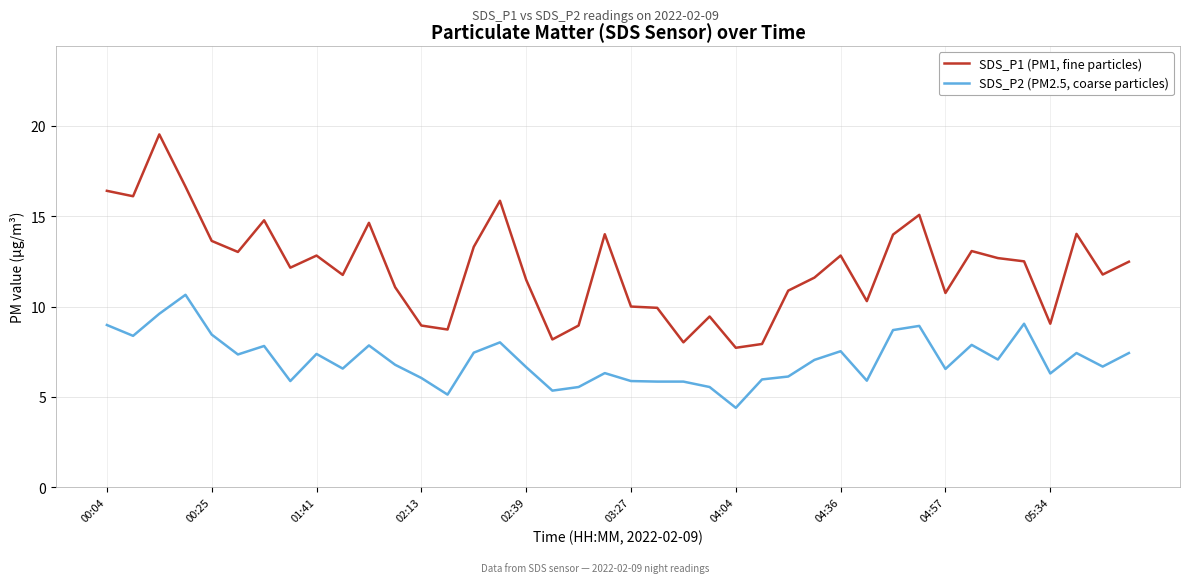

True or false: SDS_P2 (PM2.5, coarse particles) and SDS_P1 (PM1, fine particles) cross at least once.

False